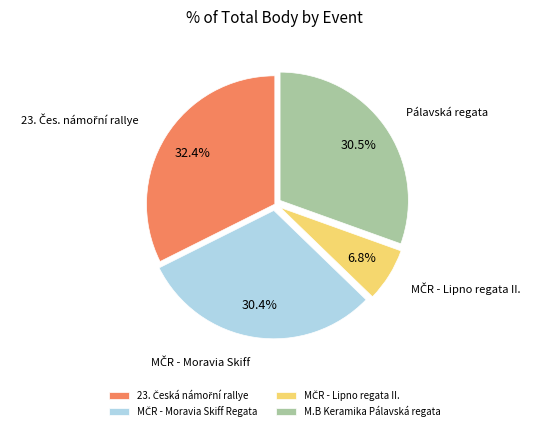

Does any single category account for the majority?

No